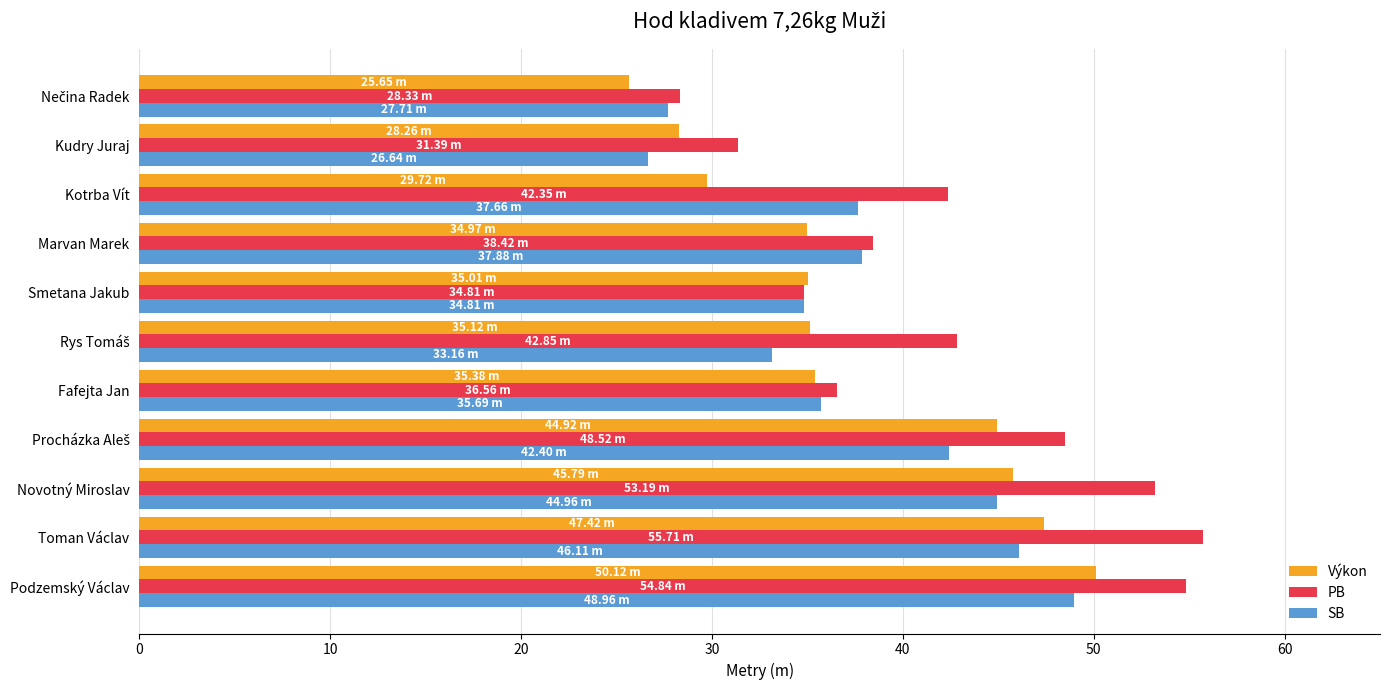

At which category is the sum across all series the highest?

Podzemský Václav